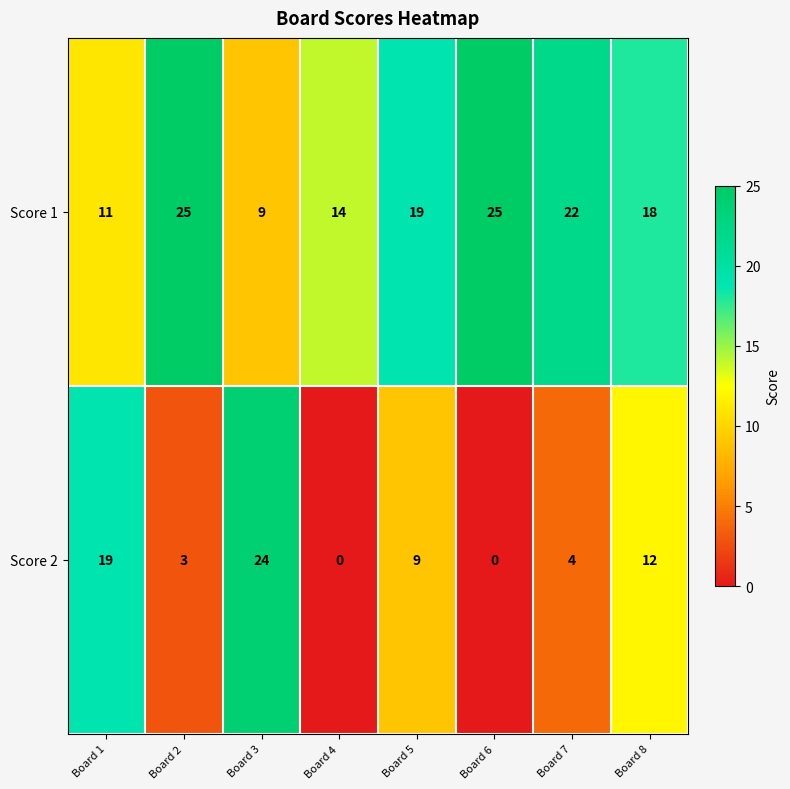

Which series has the largest range (max minus min)?

Score 2